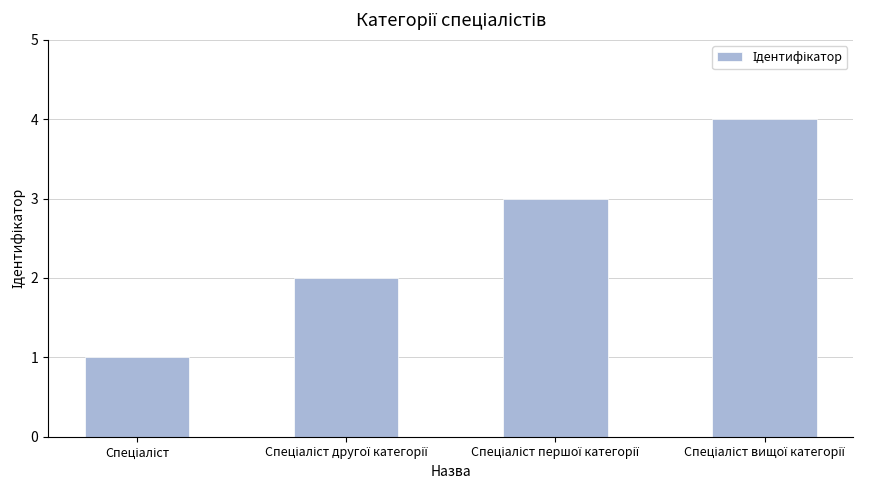

Count the number of data series in this chart.

1